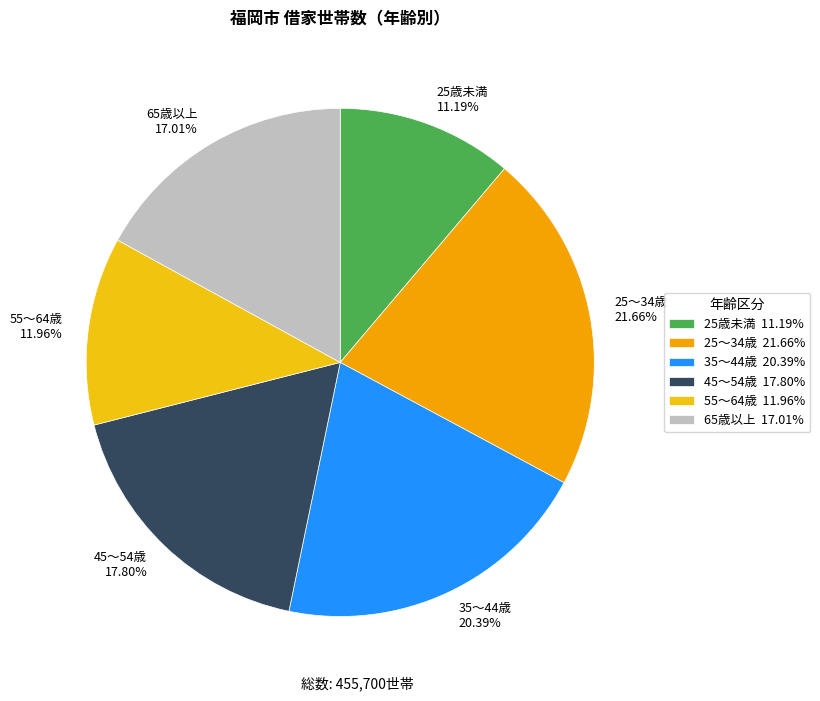

Which category has the smallest portion of the pie?

25歳未満